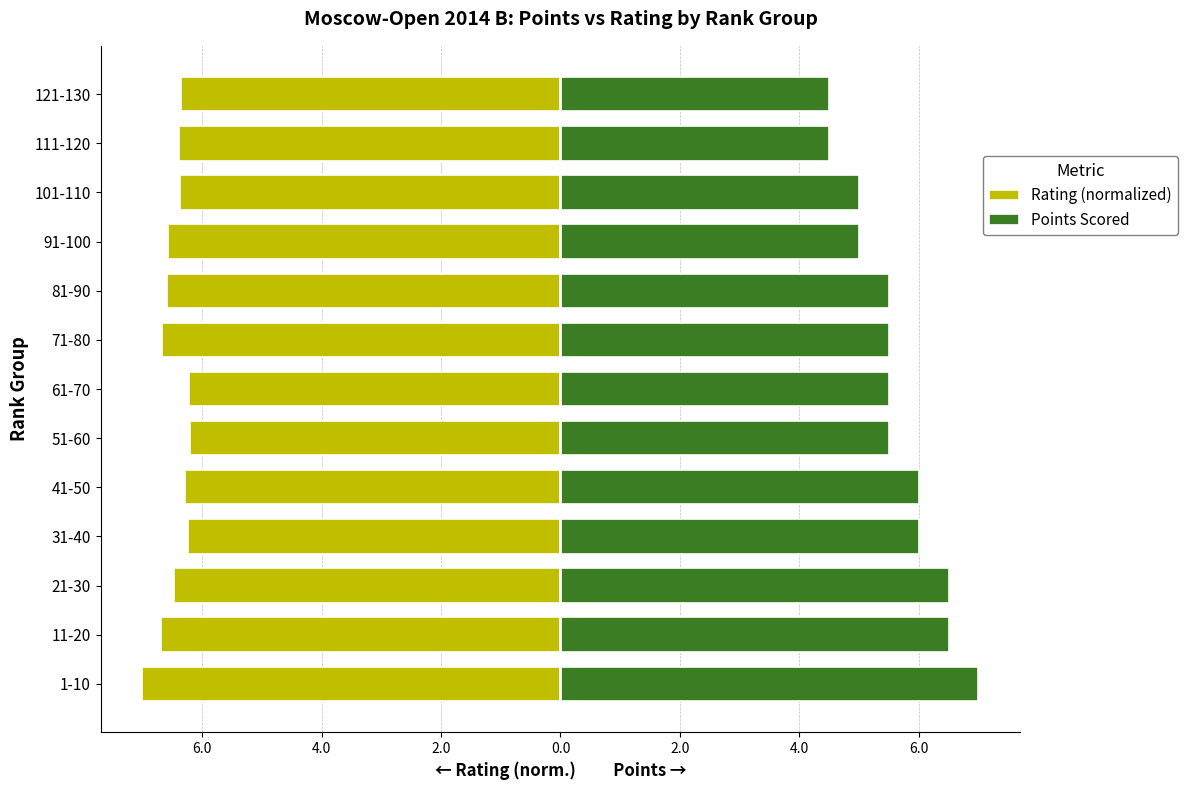

What is the difference between the highest and lowest values at 1-10?

14.0